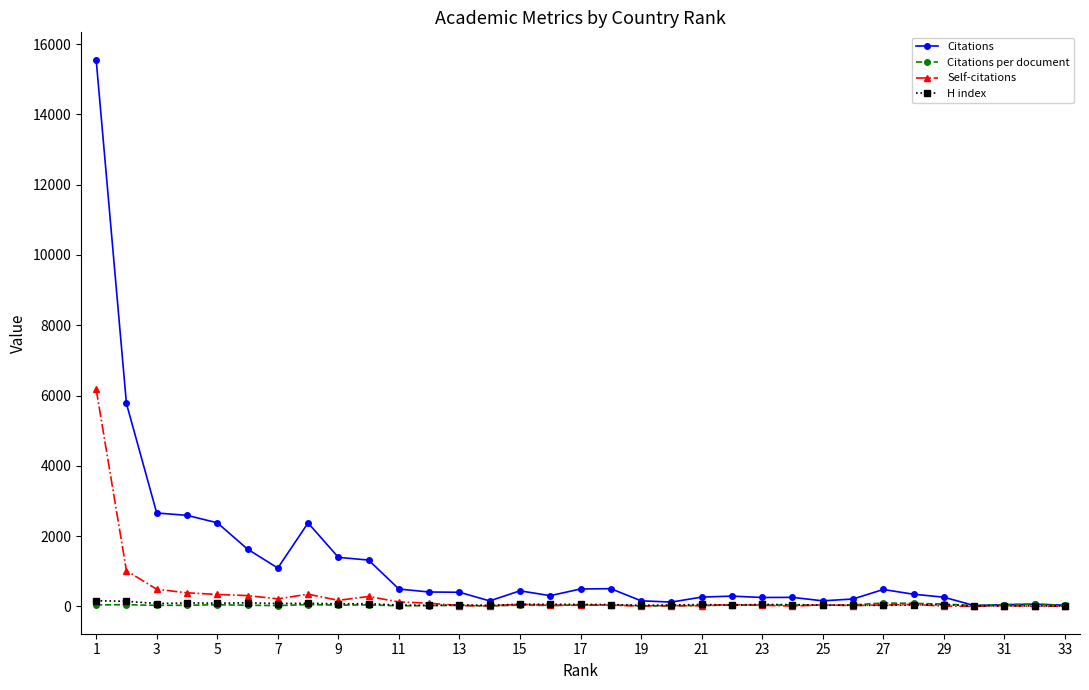

What is the maximum value for Citations?

15556.0